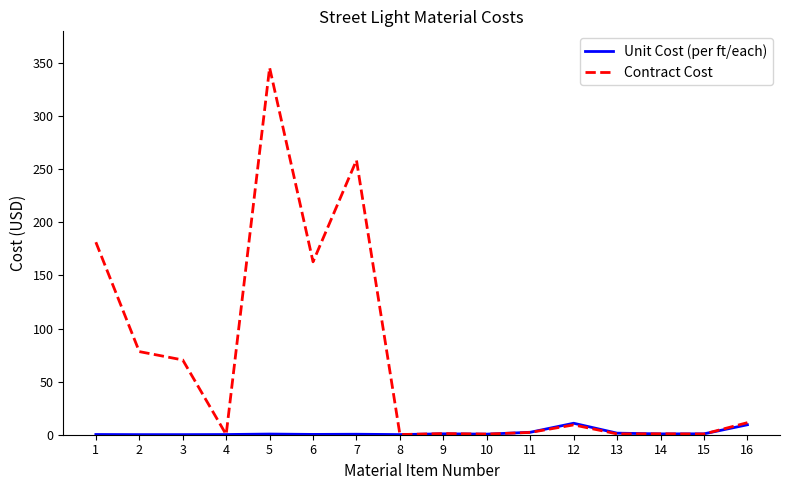

What is the highest value of the Contract Cost series?

345.8